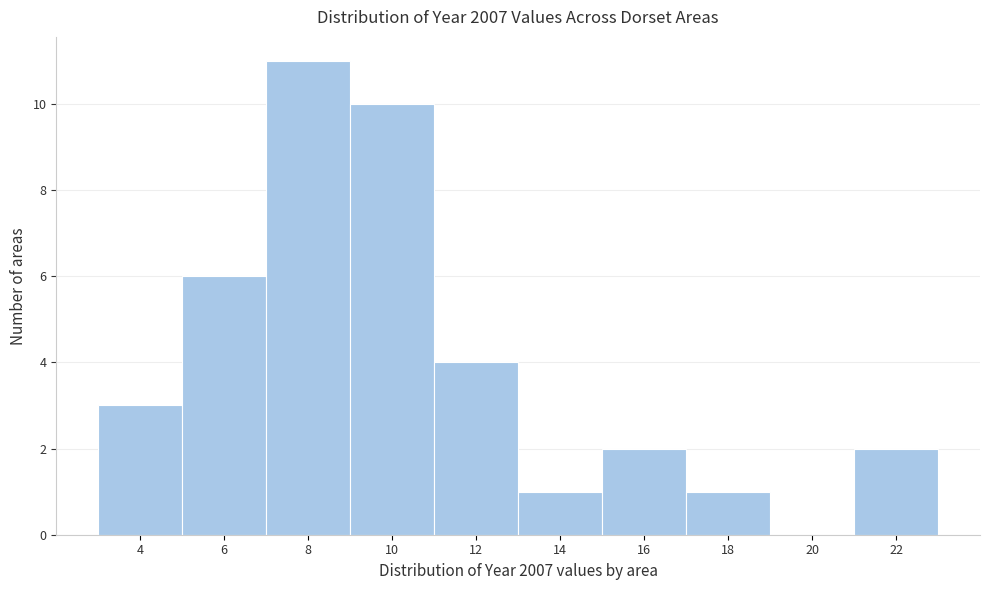

Reading right to left, what are all the values shown in this chart?

22=2	20=0	18=1	16=2	14=1	12=4	10=10	8=11	6=6	4=3